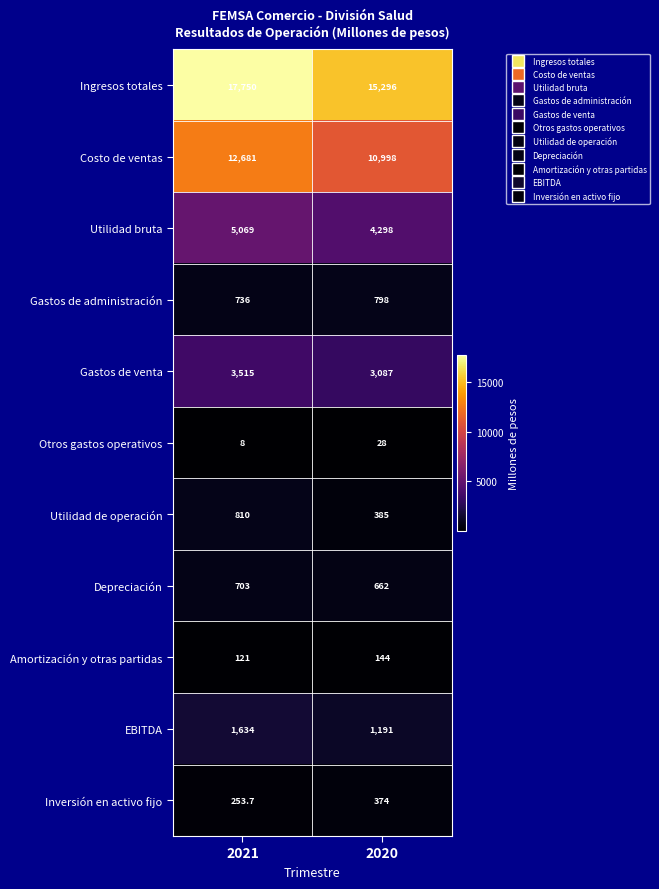

Which category has the highest value across all series?

2021